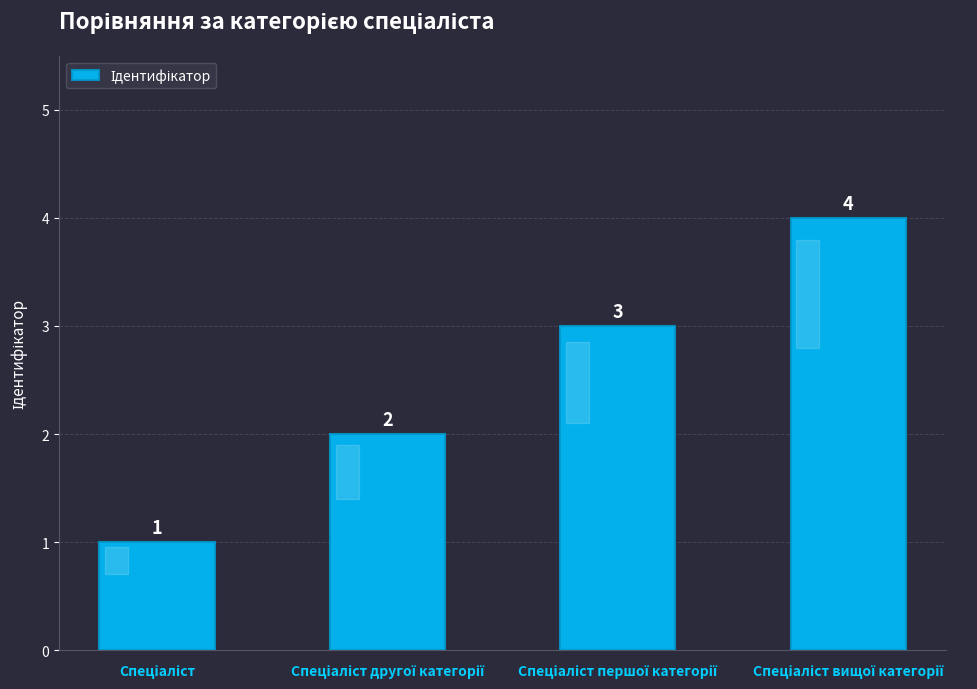

What is the maximum value shown in the chart?

4